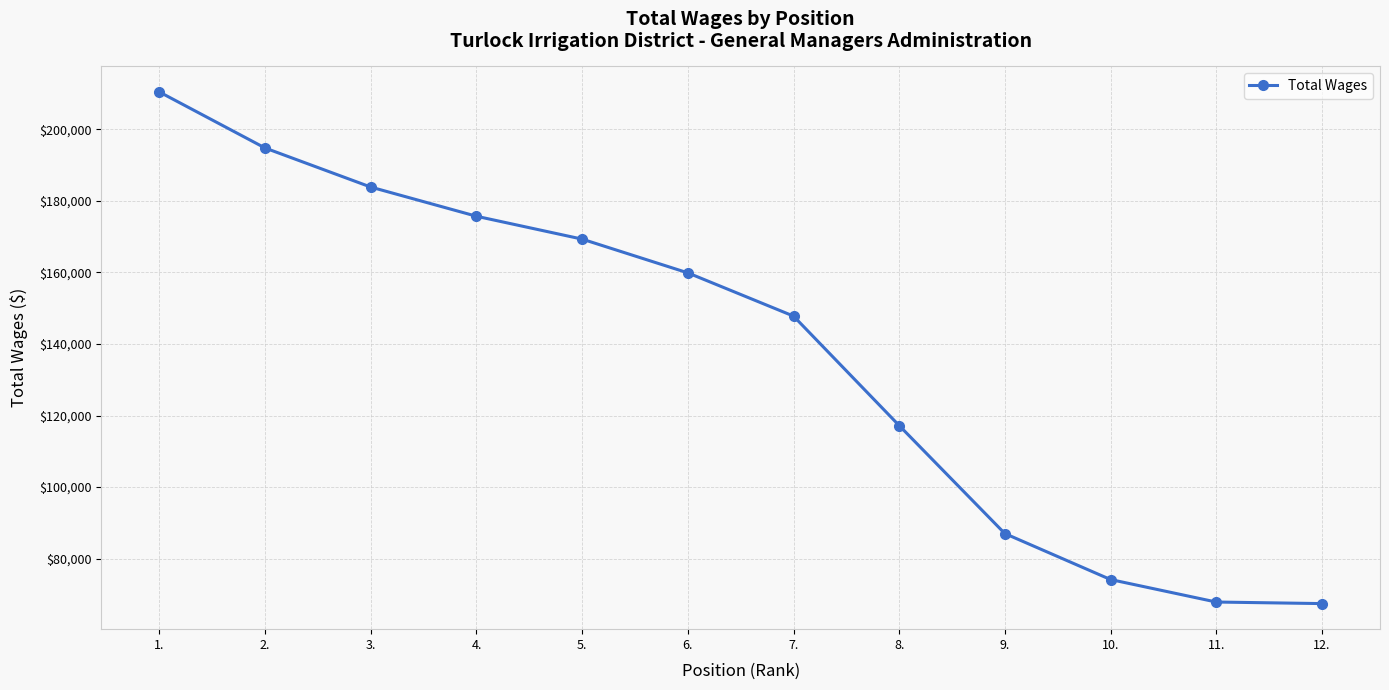

What is the maximum value shown in the chart?

210383